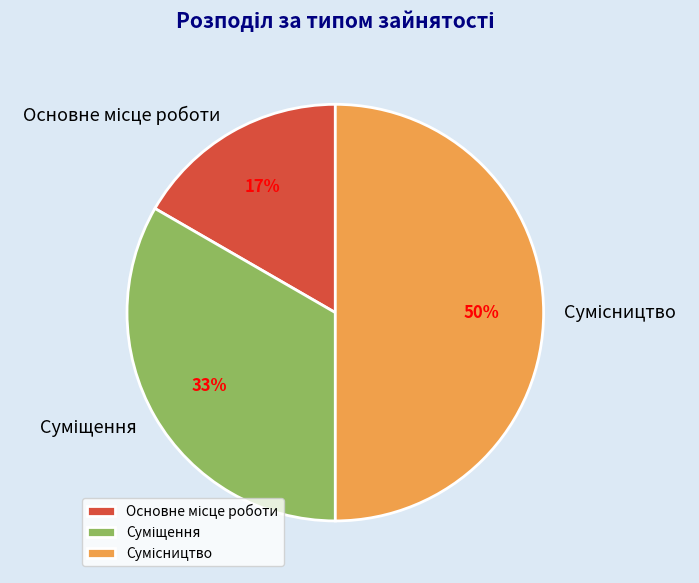

To the nearest percent, what is the difference between the largest and smallest slice percentages?

33%